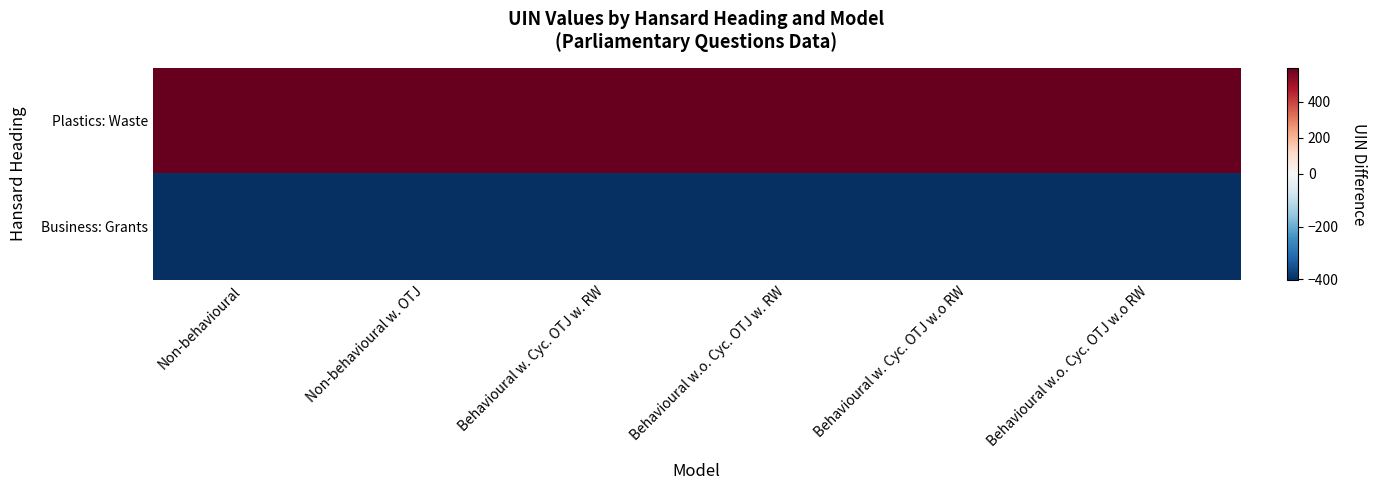

Between Non-behavioural w. OTJ and Behavioural w. Cyc. OTJ w. RW, which series saw the biggest shift?

Plastics: Waste